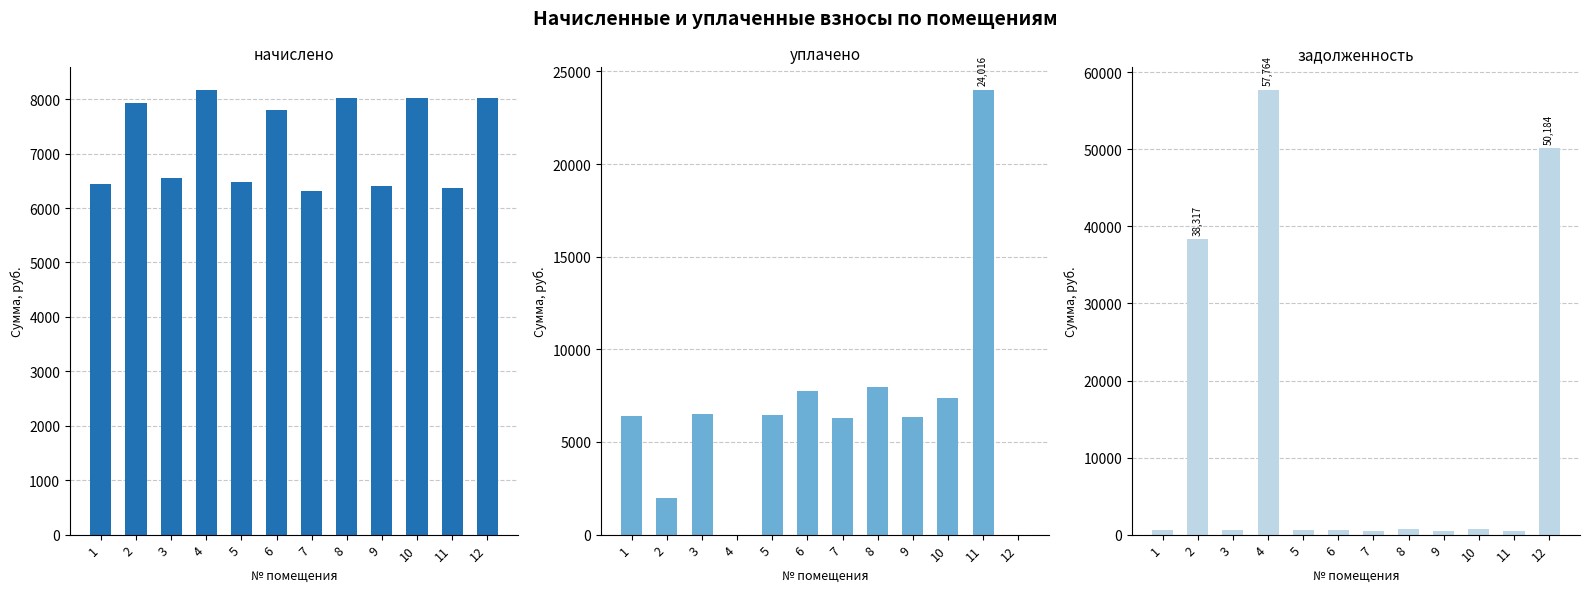

Are the bars grouped side by side (vs. stacked)?

Yes